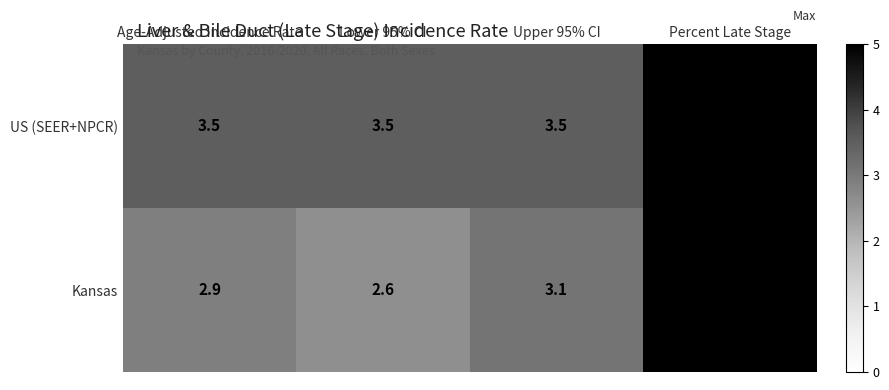

Read the Kansas value at Age-Adjusted Incidence Rate.

2.9